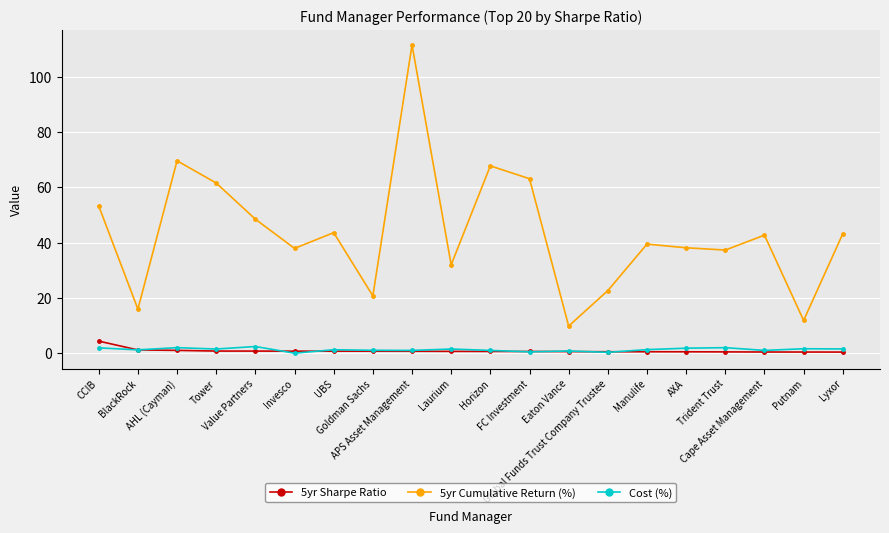

Which series has the widest spread of values?

5yr Cumulative Return (%)